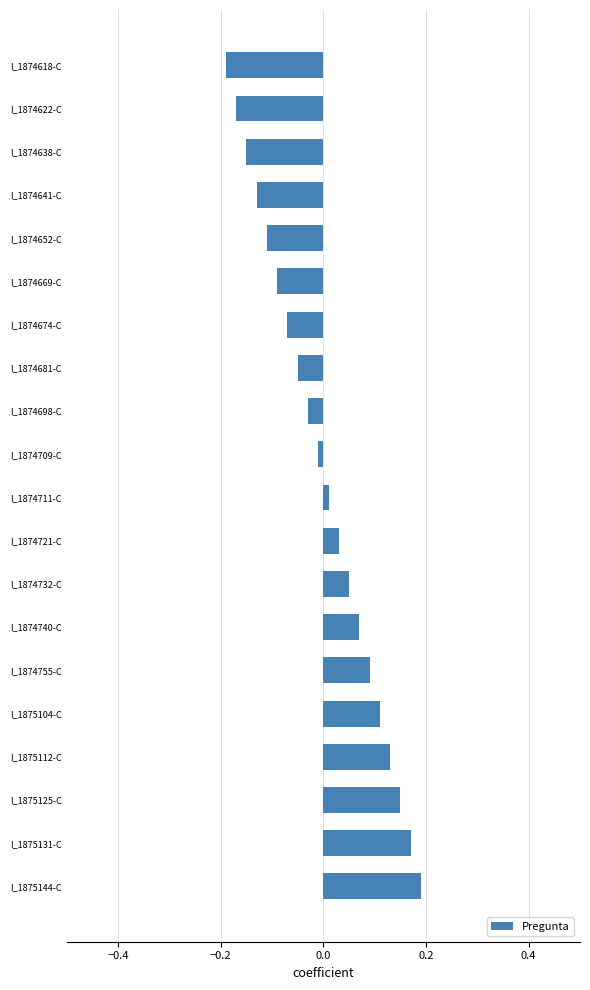

List the labels in order of value, largest first.

I_1875144-C, I_1875131-C, I_1875125-C, I_1875112-C, I_1875104-C, I_1874755-C, I_1874740-C, I_1874732-C, I_1874721-C, I_1874711-C, I_1874709-C, I_1874698-C, I_1874681-C, I_1874674-C, I_1874669-C, I_1874652-C, I_1874641-C, I_1874638-C, I_1874622-C, I_1874618-C